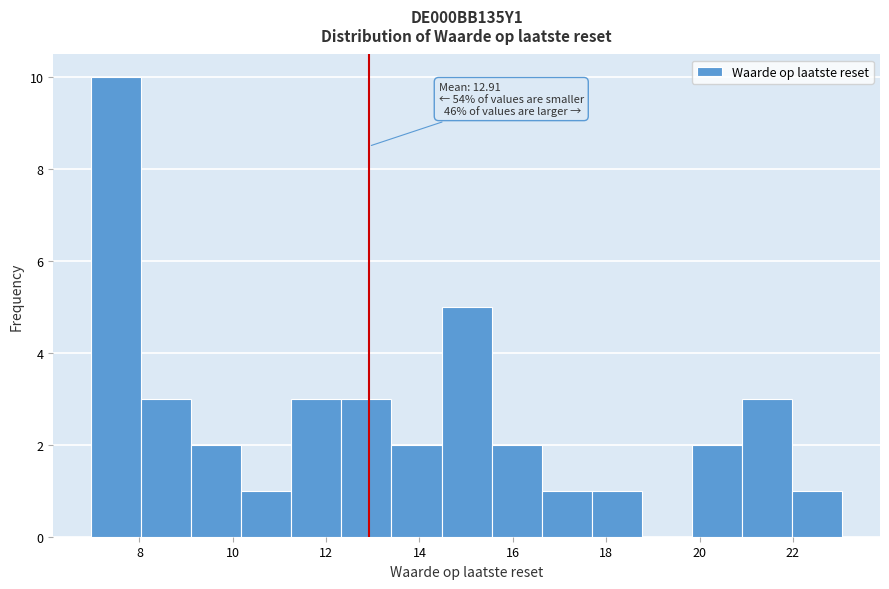

Which range on the x-axis has the tallest bar?

7.0 to 8.0